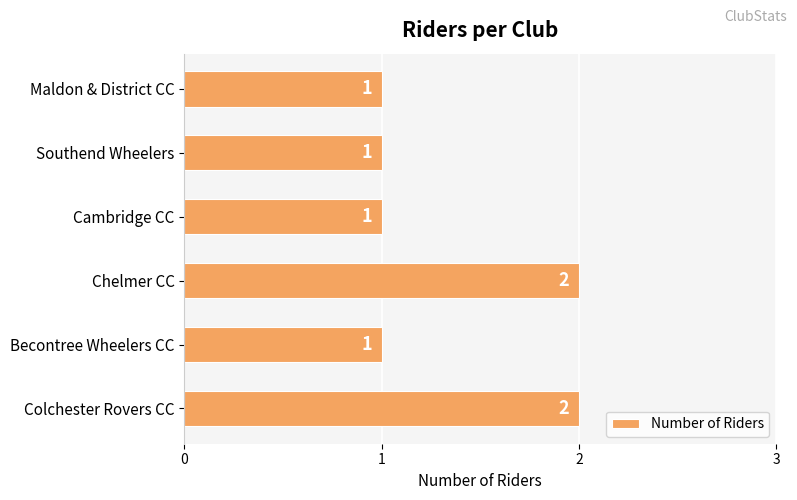

The value at Southend Wheelers is 1. True or false?

True